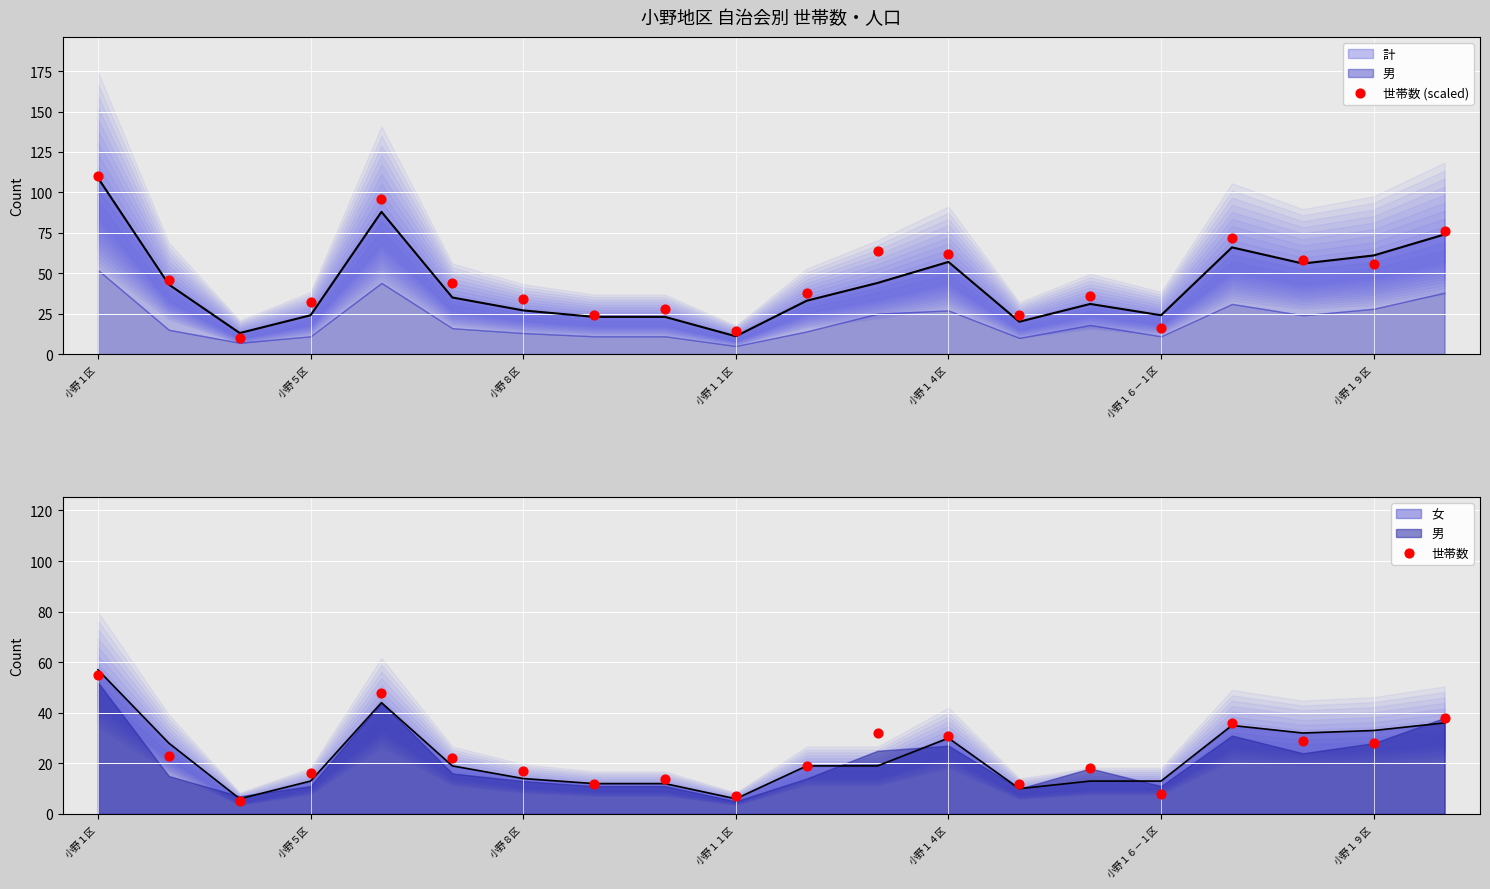

Which series contains the lowest Y value?

世帯数